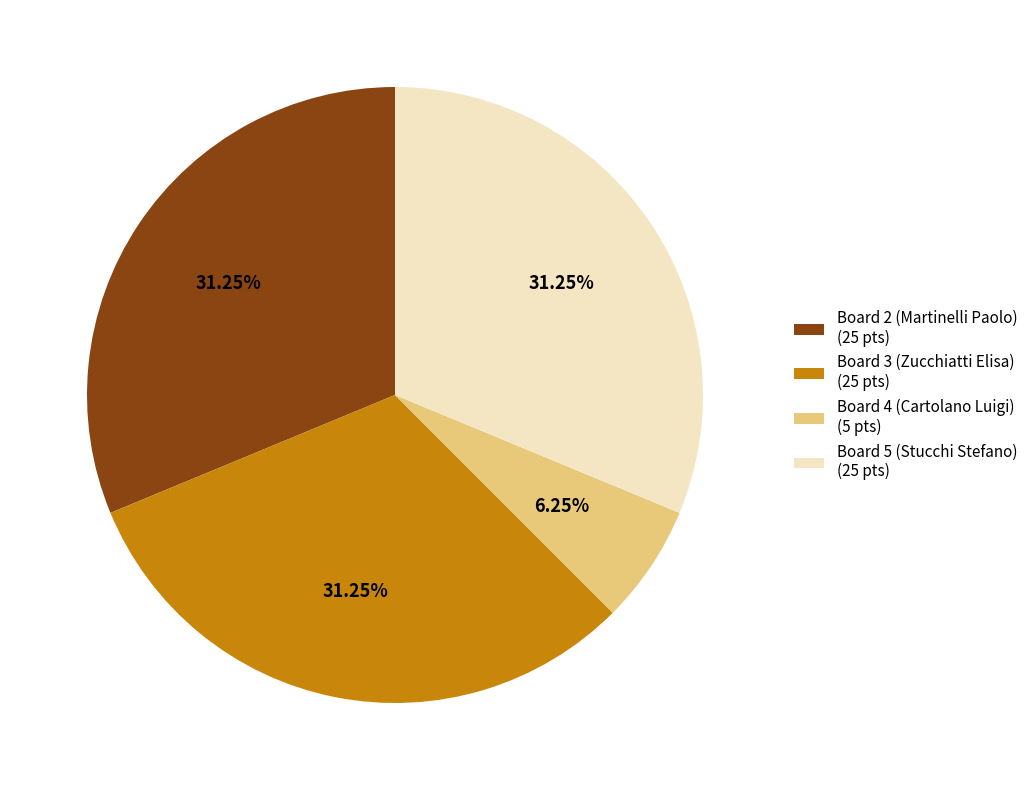

True or false: Board 2 (Martinelli Paolo) accounts for 31% of the total.

True